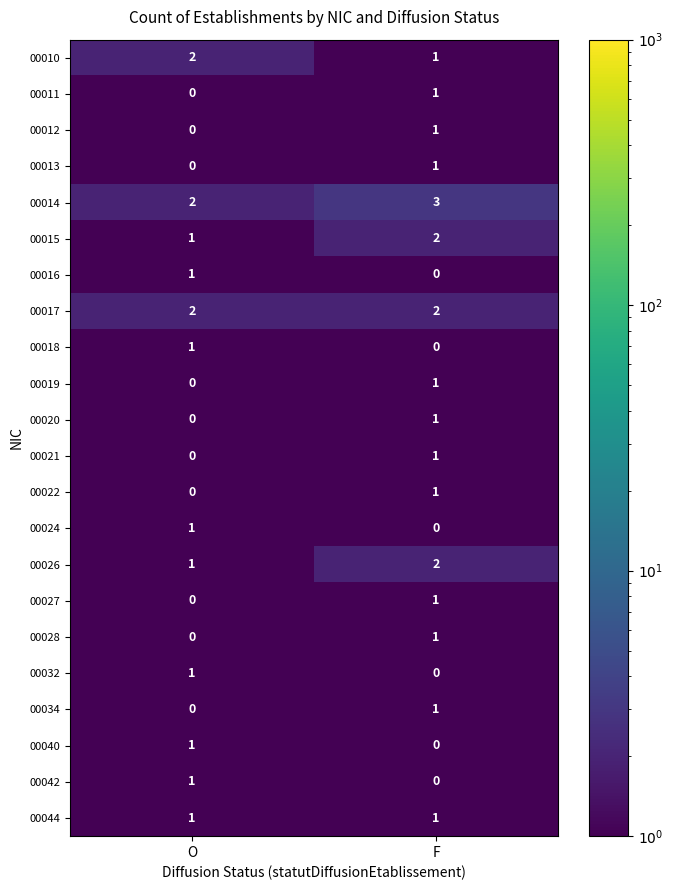

Count the number of categories in the chart.

2